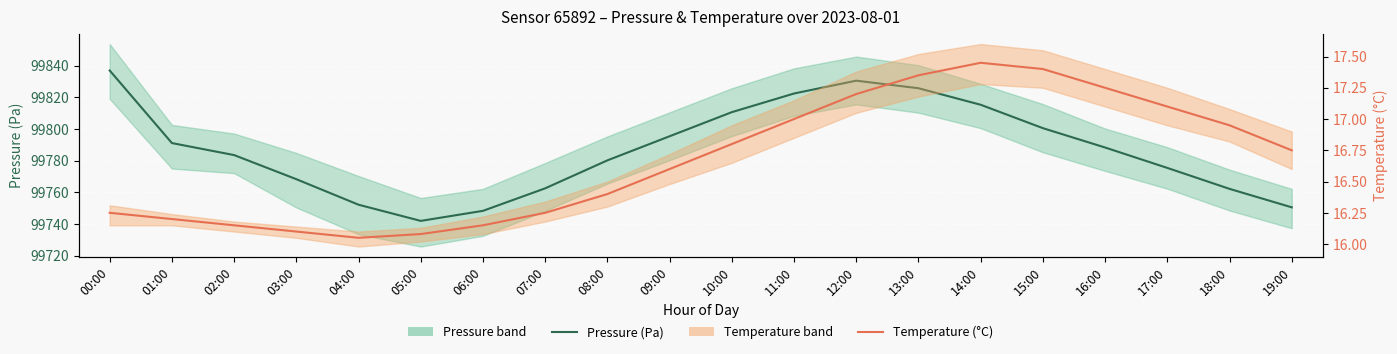

Rank the series at 19:00 from highest to lowest value.

Pressure (Pa), Temperature (°C)